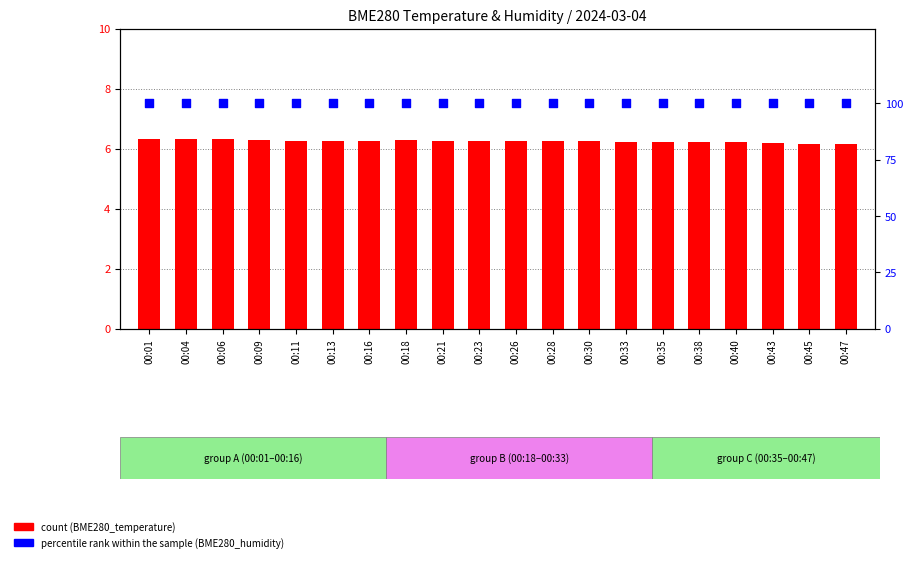

What are all the series names shown in the legend?

count, percentile rank within the sample